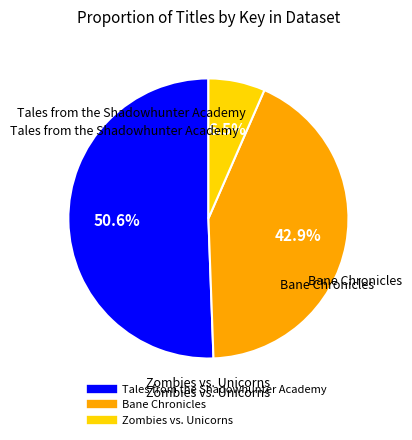

Is it true that Tales from the Shadowhunter Academy is 59% of the pie?

False